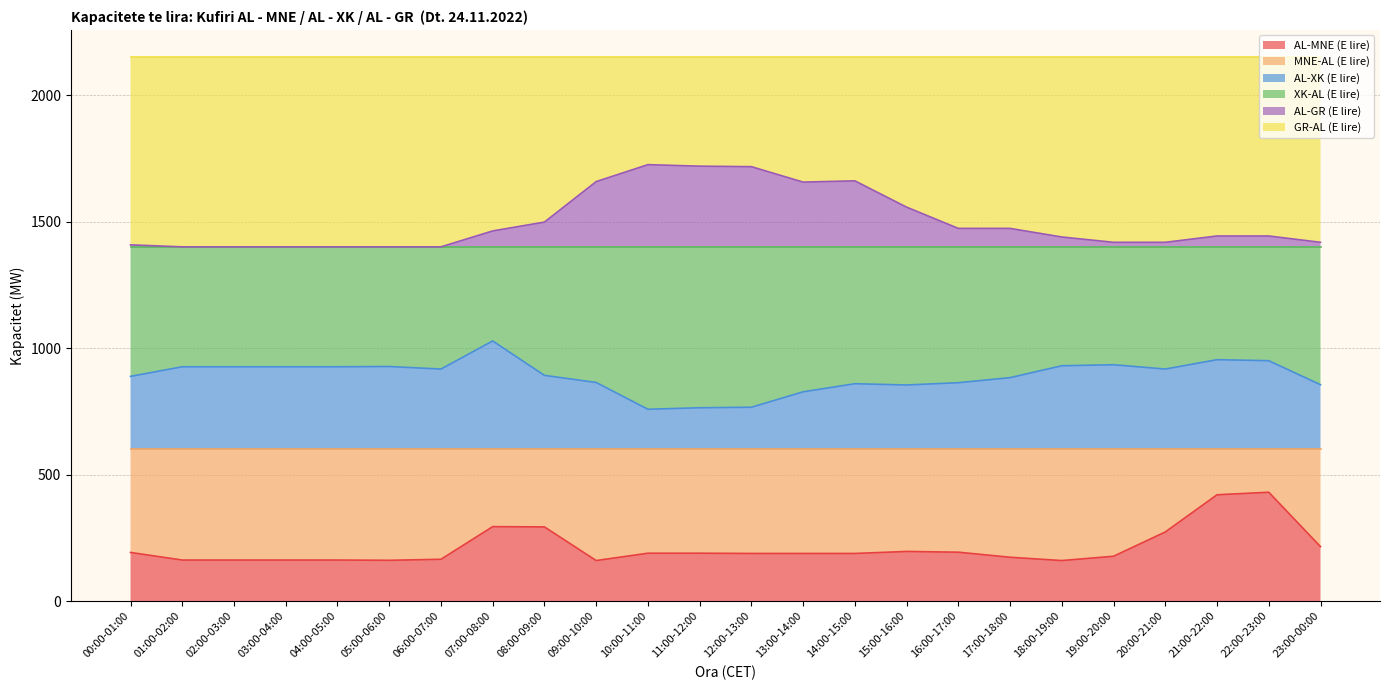

Which has a higher value, 21:00-22:00 or 23:00-00:00?

21:00-22:00